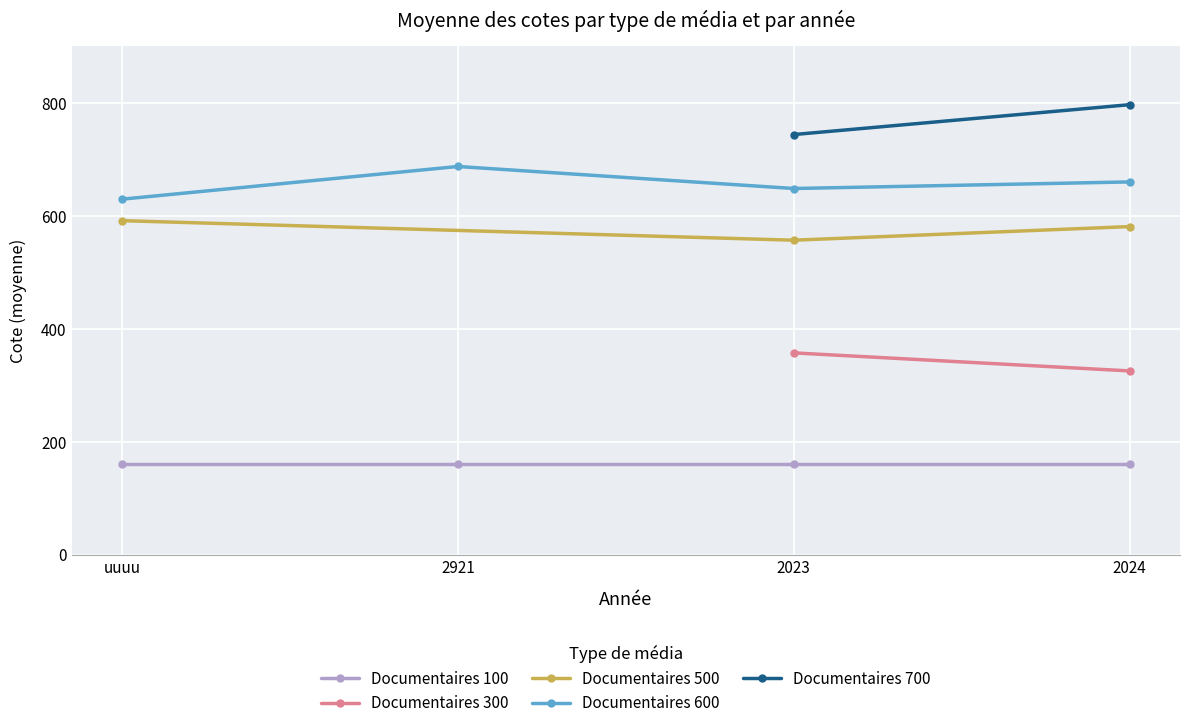

What is the lowest value of the Documentaires 300 series?

323.1